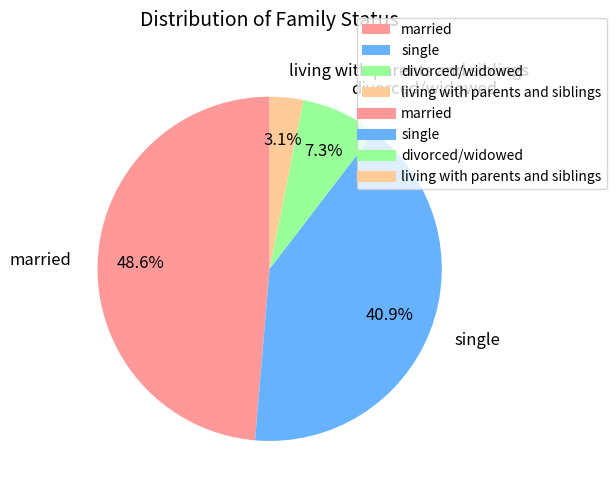

What percentage do living with parents and siblings and divorced/widowed together represent?

10.4%